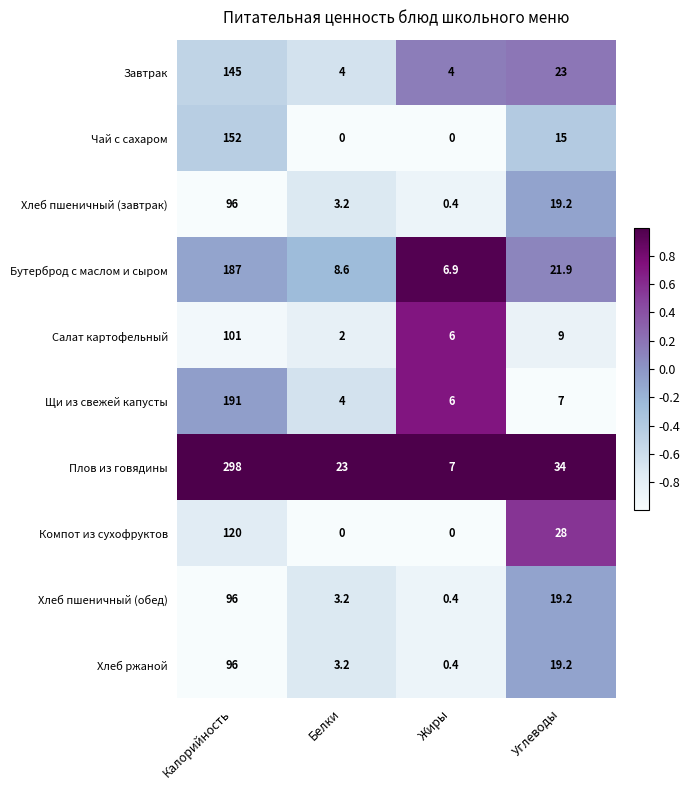

The value of Щи из свежей капусты at Жиры is 6.0. True or false?

True